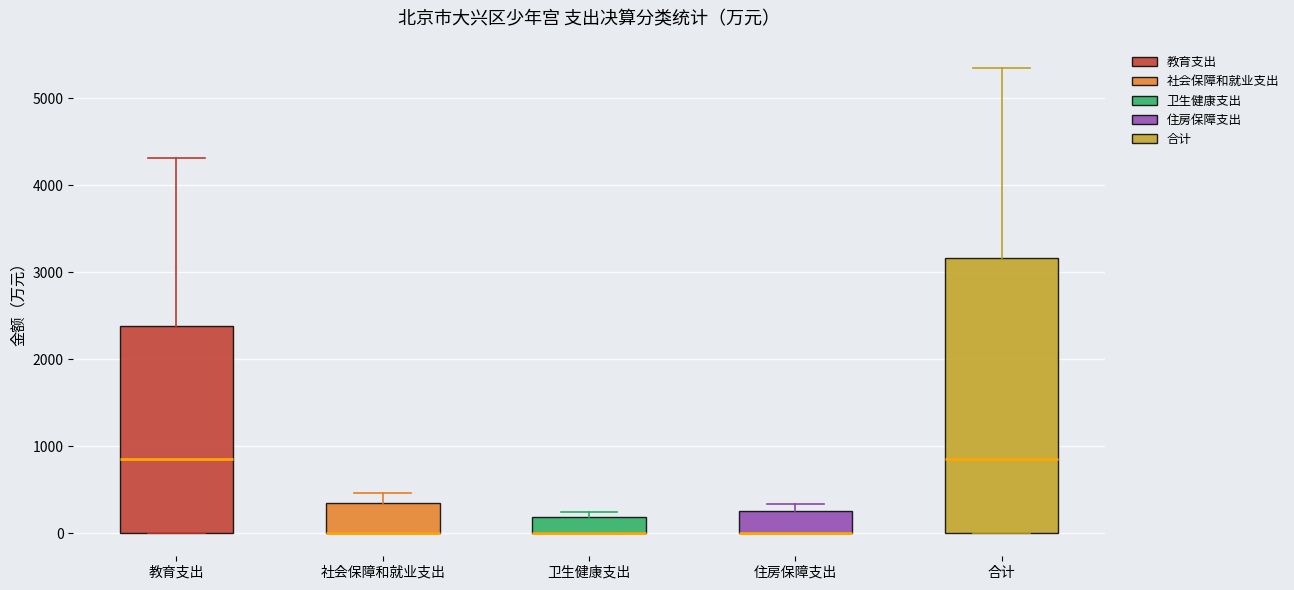

Reading left to right, transcribe this box plot: for each box, give where its median line is, the range the box spans, and where its two whiskers end, as read against the y-axis. The values are not printed on the chart, so give them approximately, as read against the axis.

教育支出: median 900, box 0 to 2400, whiskers 0 to 4300
社会保障和就业支出: median 0 (drawn on the box's lower edge), box 0 to 300, whiskers 0 to 500
卫生健康支出: median 0 (drawn on the box's lower edge), box 0 to 200, whiskers 0 to 200 (just above the box's upper edge)
住房保障支出: median 0 (drawn on the box's lower edge), box 0 to 300, whiskers 0 to 300 (just above the box's upper edge)
合计: median 900, box 0 to 3200, whiskers 0 to 5300